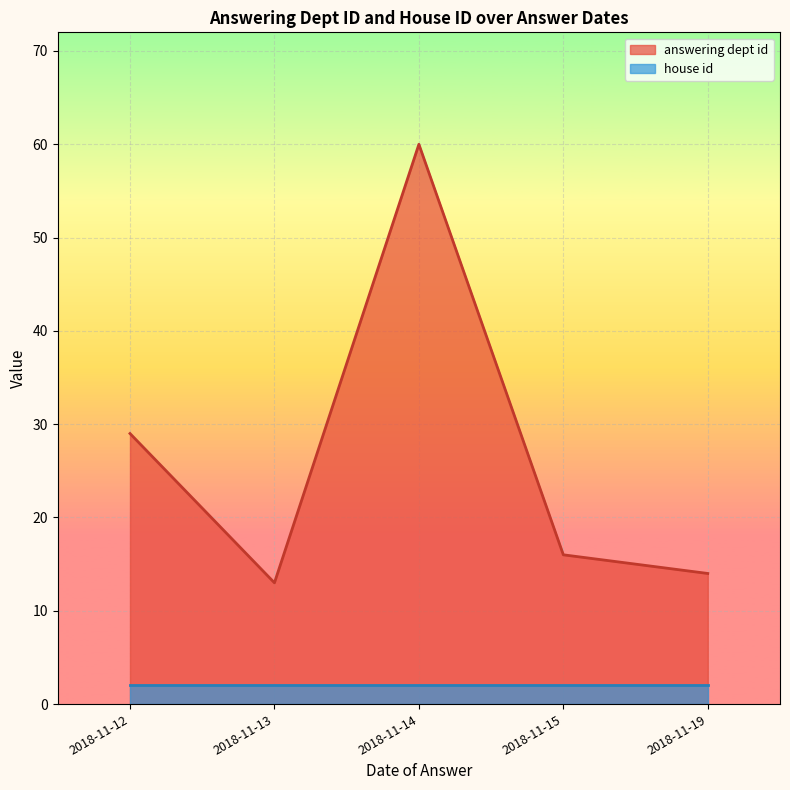

True or false: house id and answering dept id intersect in this chart.

False